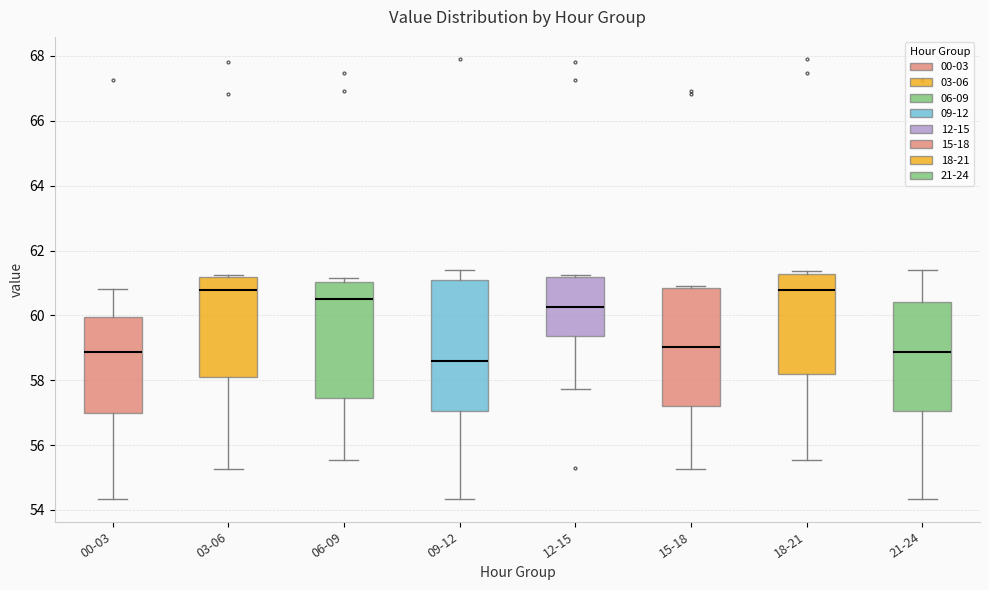

Reading left to right, read every box against the y-axis: the position of its median line, the range the box covers, and the ends of its whiskers. The values are not printed on the chart, so give them approximately, as read against the axis.

00-03: median 58.8, box 57.0 to 60.0, whiskers 54.4 to 60.8
03-06: median 60.8, box 58.0 to 61.2, whiskers 55.2 to 61.2 (just above the box's upper edge)
06-09: median 60.4, box 57.4 to 61.0, whiskers 55.6 to 61.2
09-12: median 58.6, box 57.0 to 61.0, whiskers 54.4 to 61.4
12-15: median 60.2, box 59.4 to 61.2, whiskers 57.8 to 61.2 (just above the box's upper edge)
15-18: median 59.0, box 57.2 to 60.8, whiskers 55.2 to 61.0
18-21: median 60.8, box 58.2 to 61.2, whiskers 55.6 to 61.4
21-24: median 58.8, box 57.0 to 60.4, whiskers 54.4 to 61.4